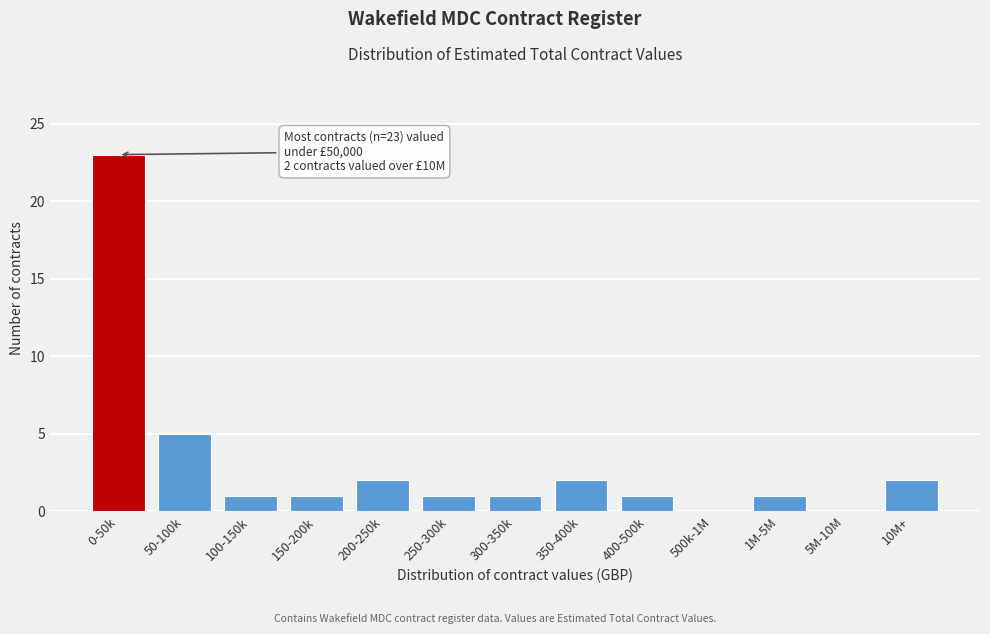

Reading right to left, extract all data points from this chart.

10M+=2	5M-10M=0	1M-5M=1	500k-1M=0	400-500k=1	350-400k=2	300-350k=1	250-300k=1	200-250k=2	150-200k=1	100-150k=1	50-100k=5	0-50k=23